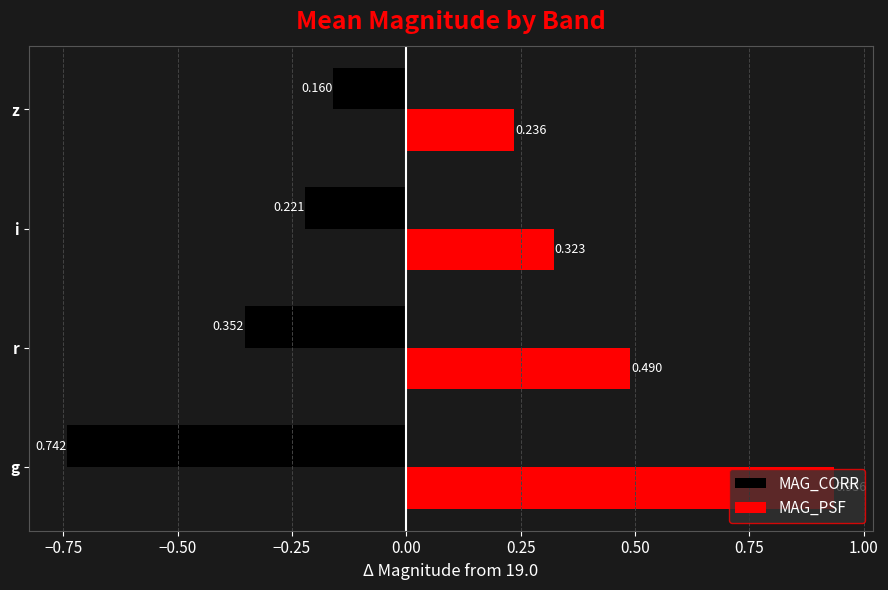

At which category is the sum across all series the highest?

g